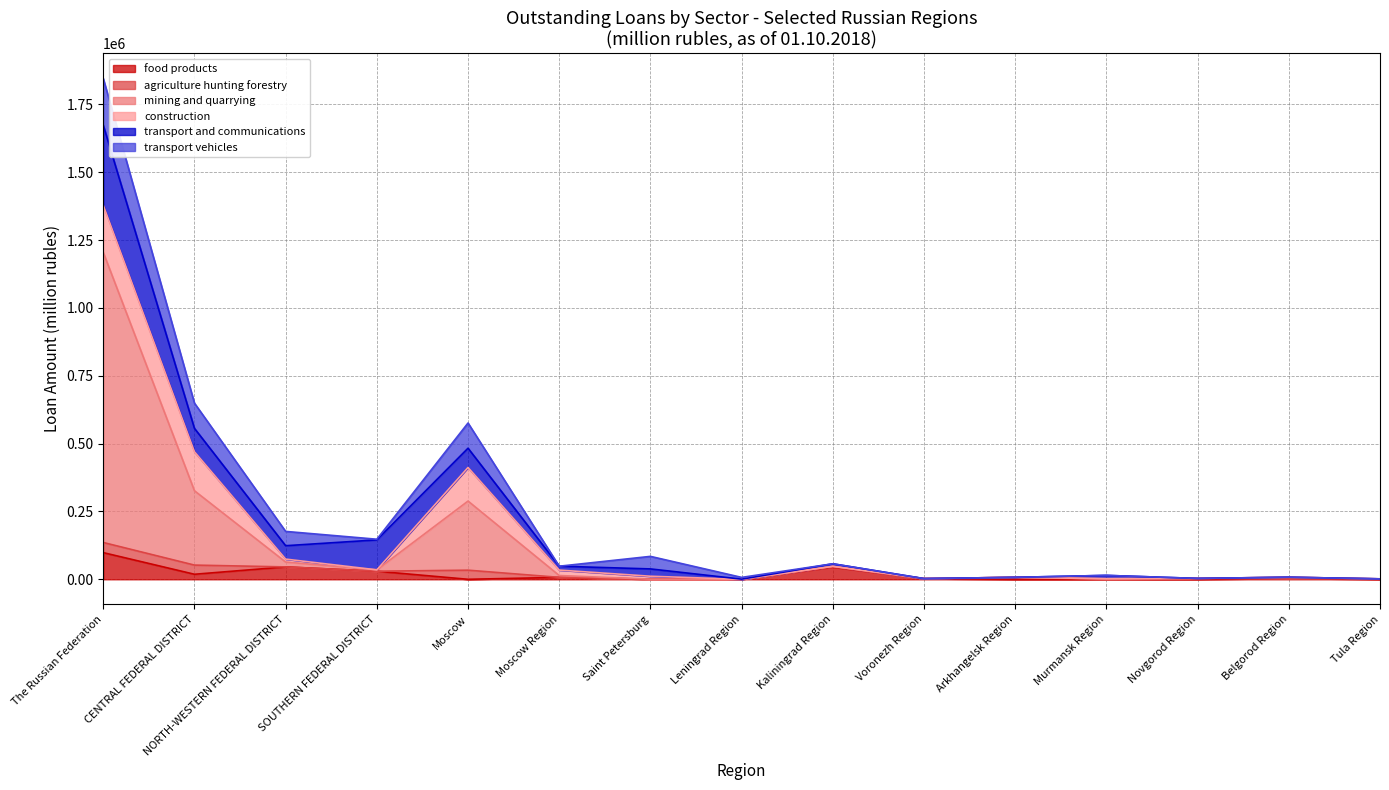

True or false: construction and agriculture hunting forestry intersect in this chart.

False